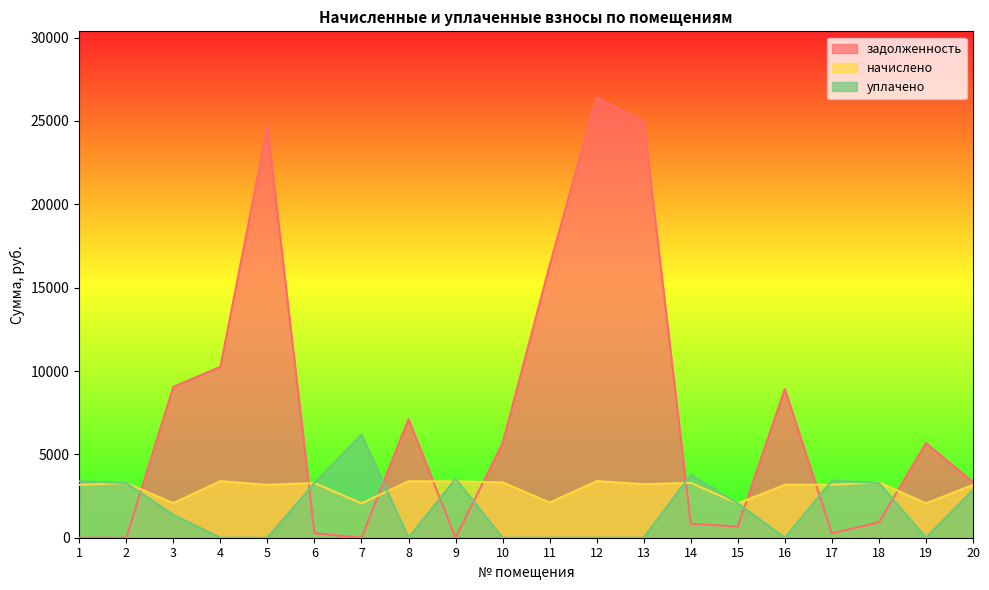

How many interior local peaks does the уплачено series have?

4